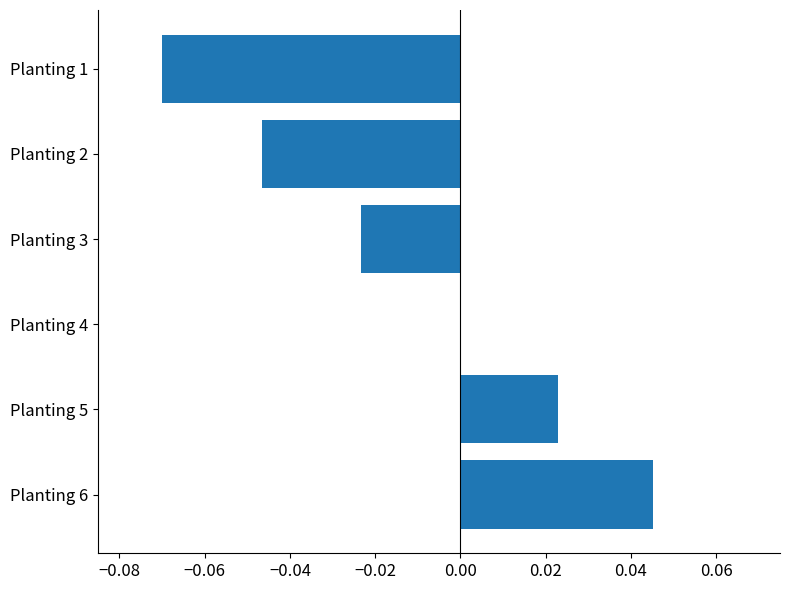

Are the bars grouped side by side (vs. stacked)?

No